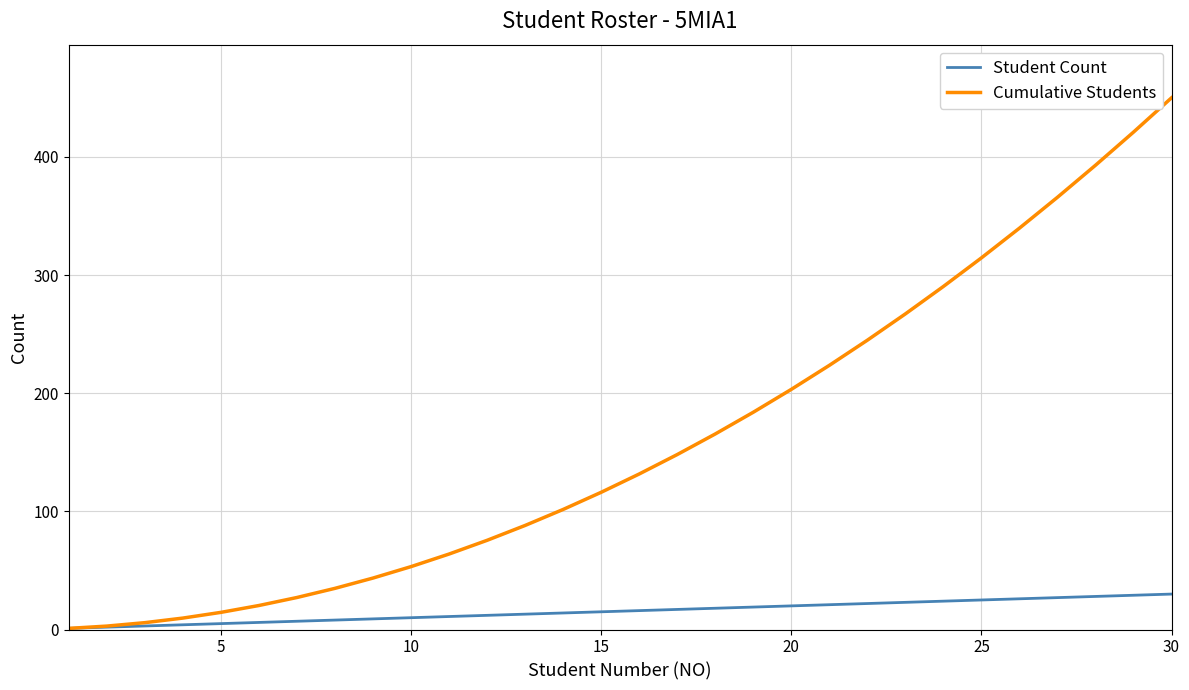

List the series in order of their overall mean, lowest first.

Student Count, Cumulative Students